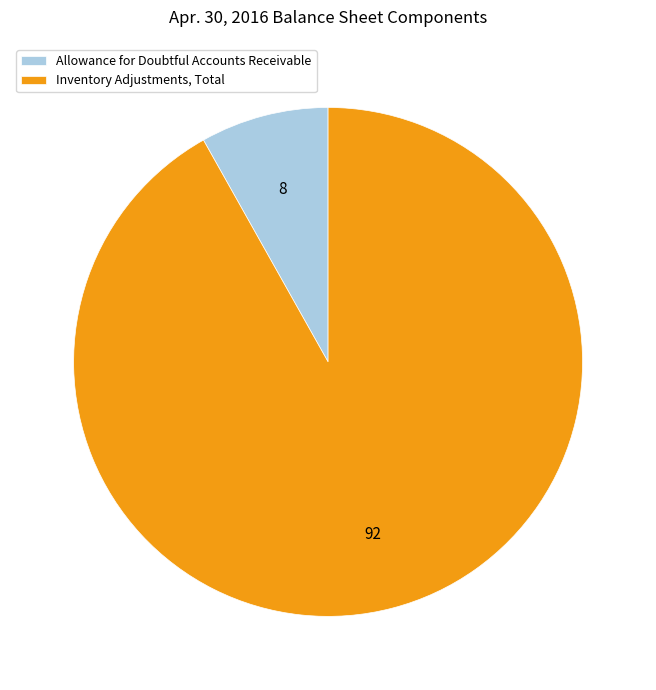

Rank the categories by value from highest to lowest.

Inventory Adjustments, Total, Allowance for Doubtful Accounts Receivable